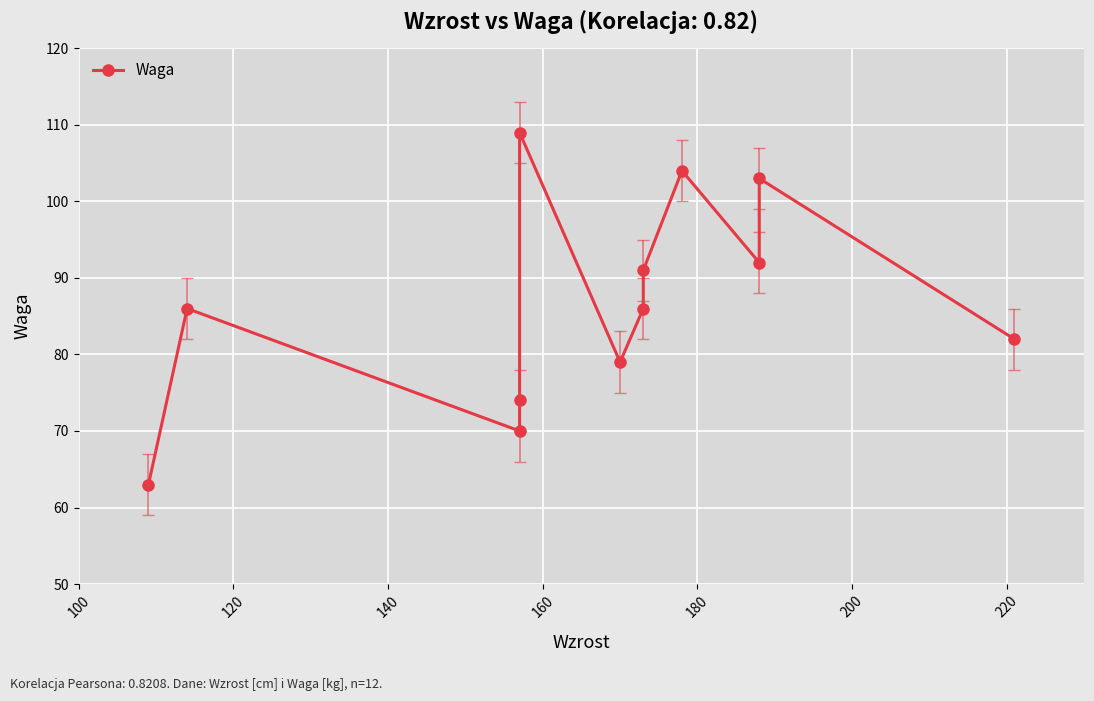

What is the minimum value shown in the chart?

63